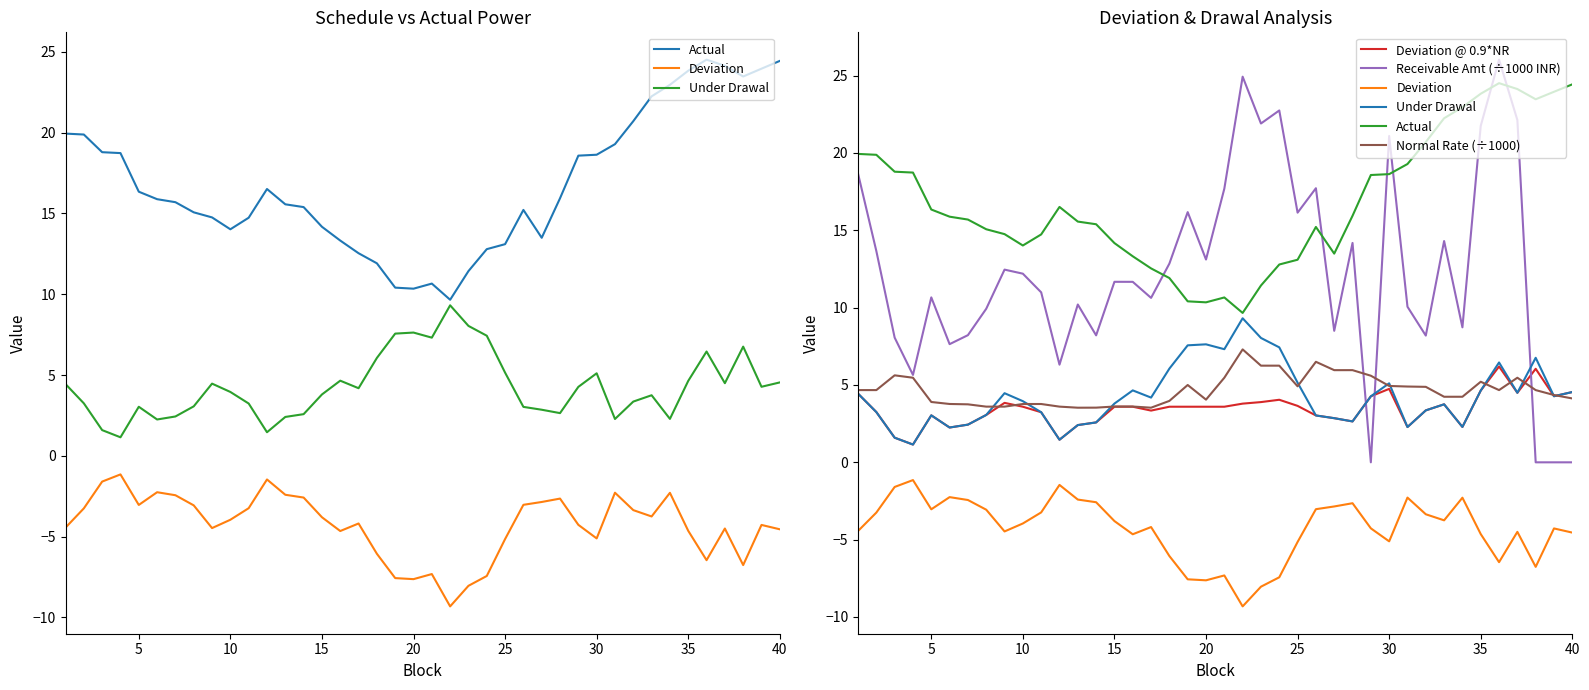

What is the lowest value of the Deviation @ 0.9*NR series?

1.1